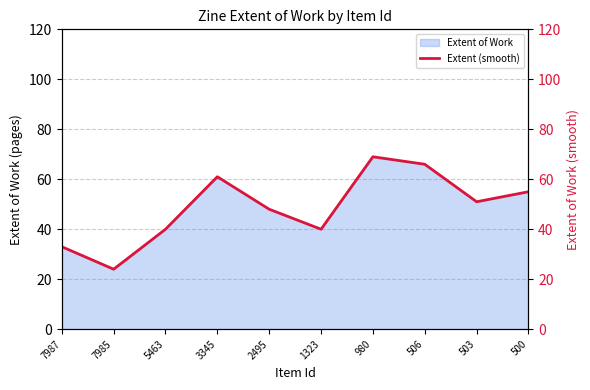

How many points are higher than both their immediate neighbors (excluding endpoints)?

2